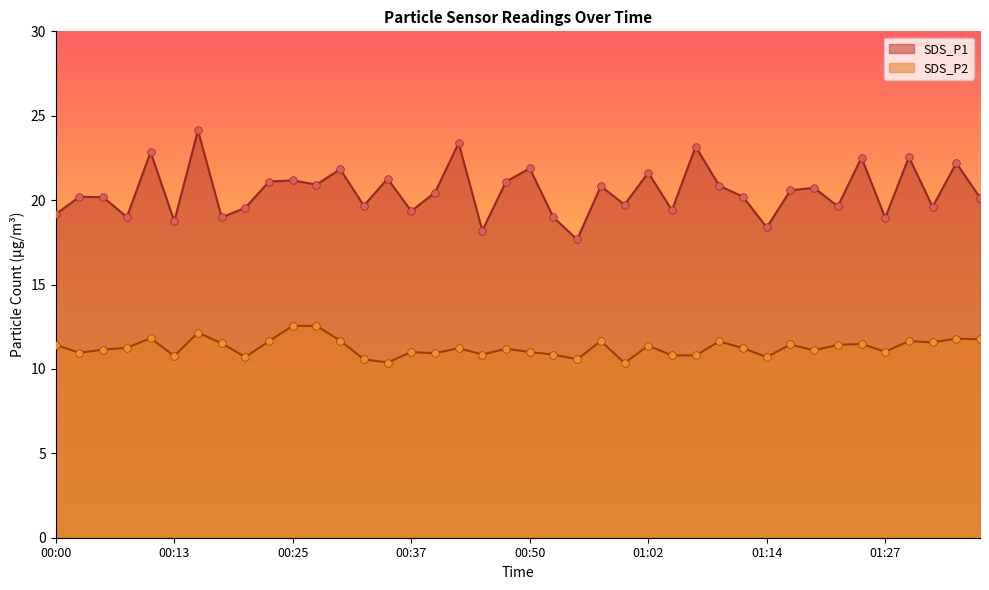

Is the value of SDS_P1 at 00:35 greater than the value of SDS_P2 at 01:09?

Yes